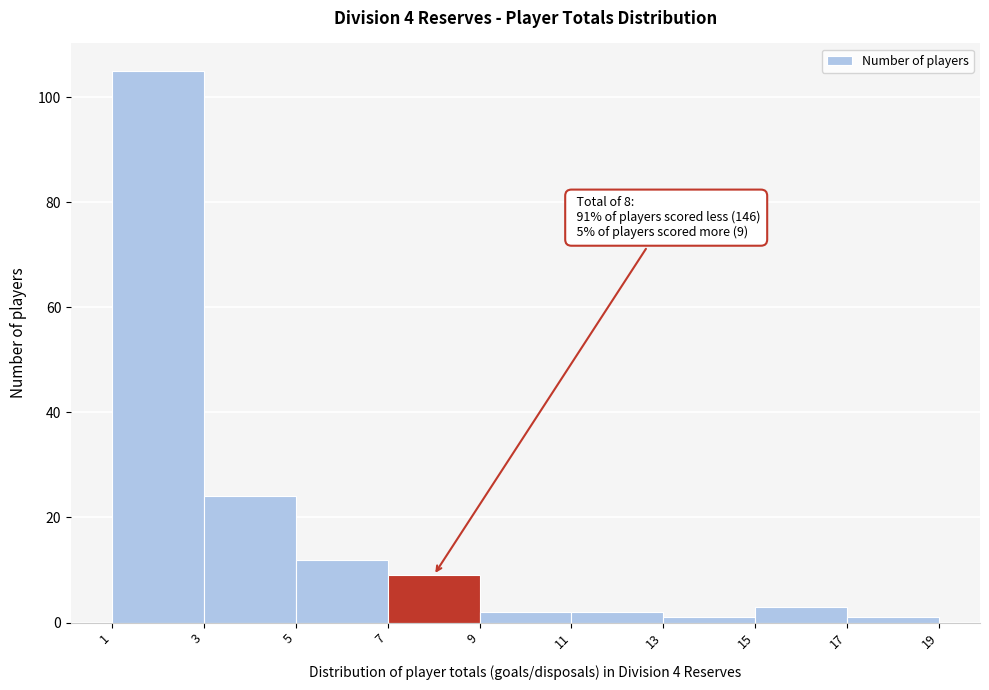

Over which range of the x-axis is the bar tallest?

1 to 3